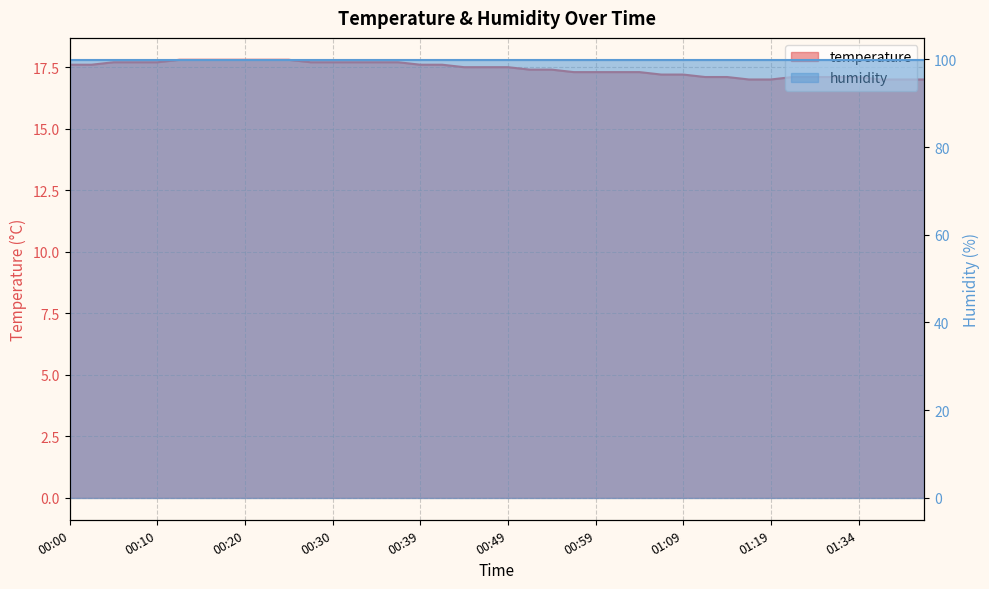

True or false: the data shows 11.1 at 01:40.

False